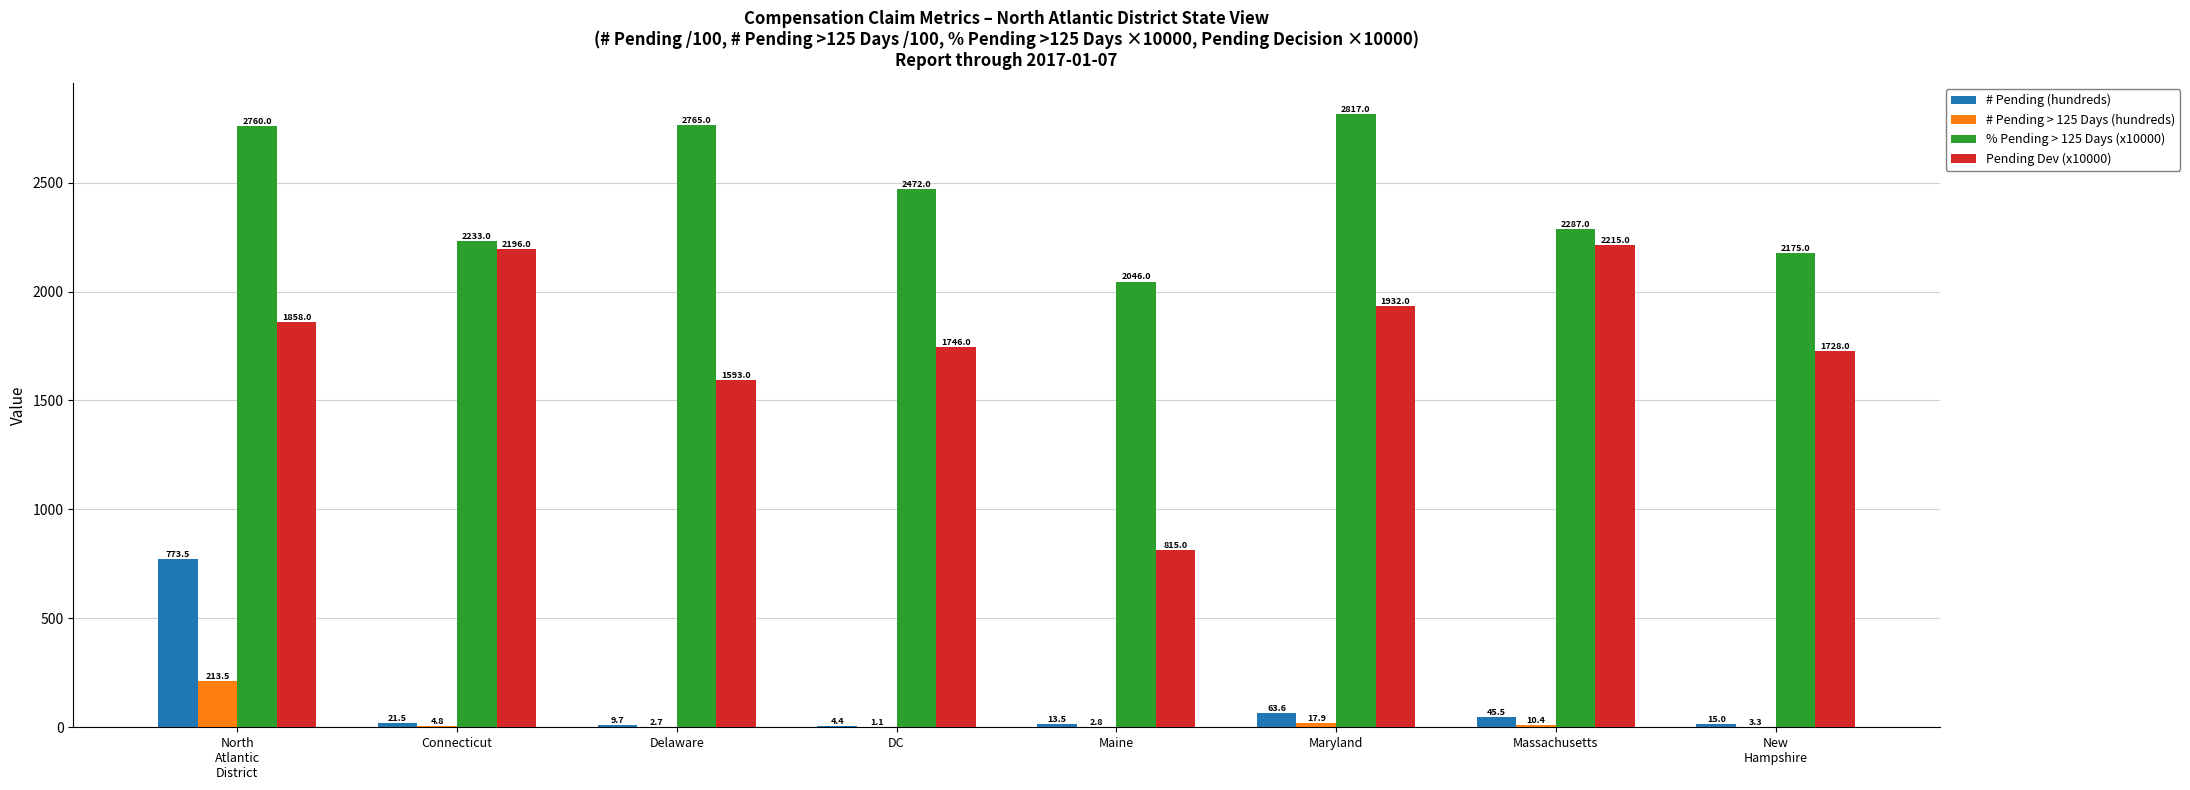

How many groups of bars are there?

8